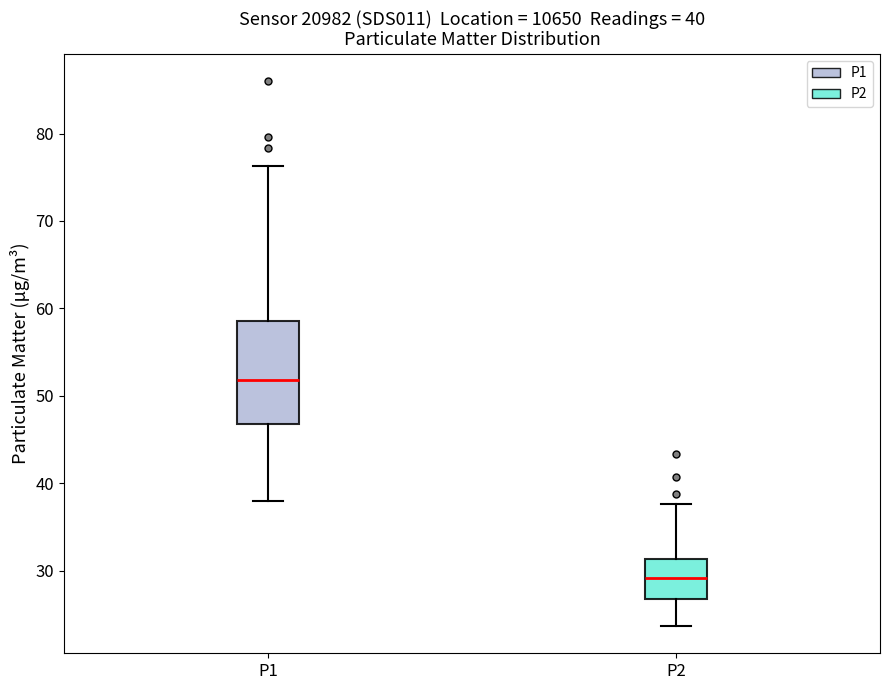

Reading left to right, read every box against the y-axis: the position of its median line, the range the box covers, and the ends of its whiskers. The values are not printed on the chart, so give them approximately, as read against the axis.

P1: median 52, box 47 to 59, whiskers 38 to 76
P2: median 29, box 27 to 31, whiskers 24 to 38